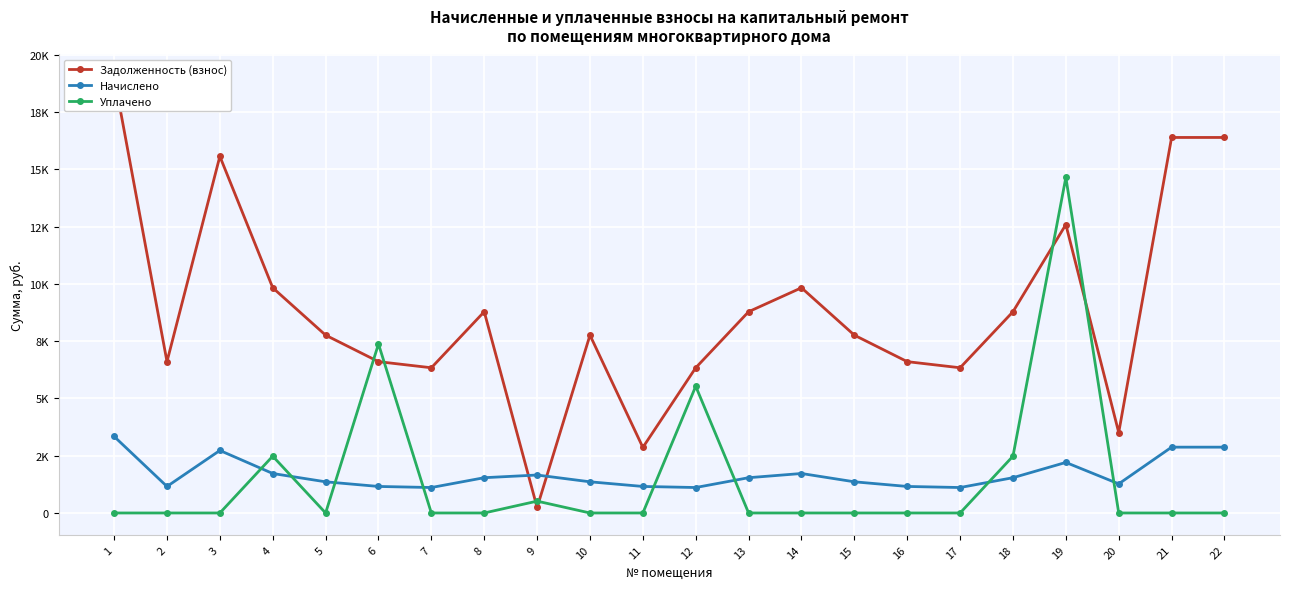

At which category does the chart reach its peak across all series?

1